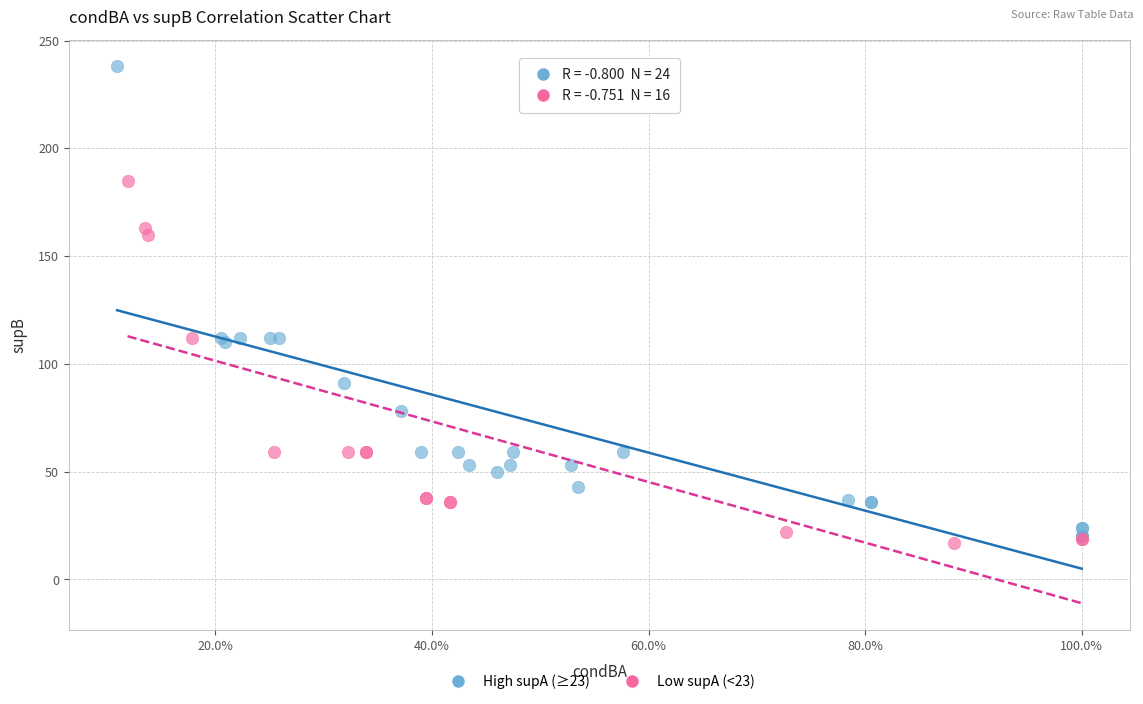

Which series has the widest spread of Y values?

High supA (≥23)